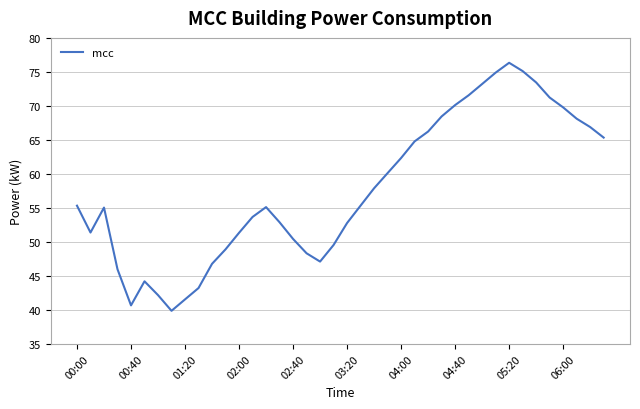

What is the difference between the maximum and minimum values?

36.5